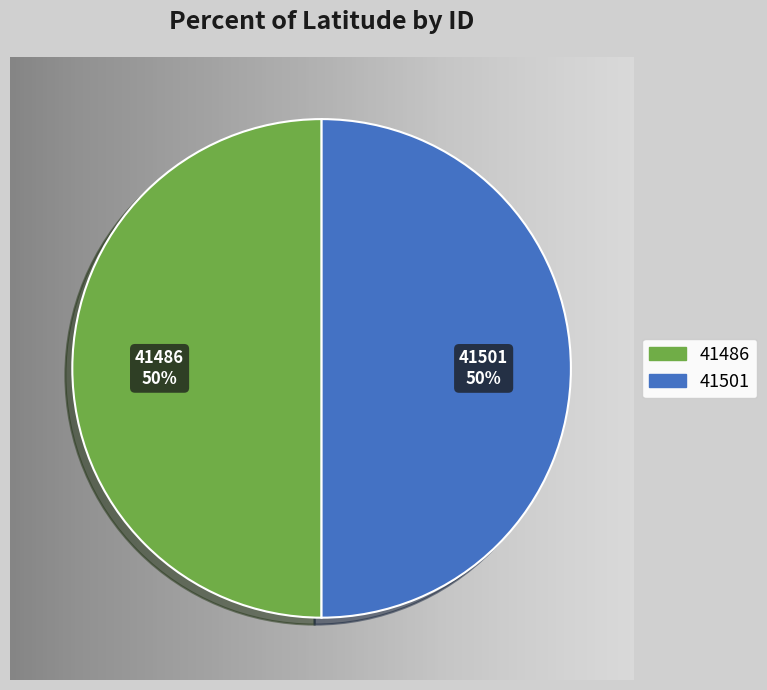

Approximately how many times larger is the value at 41486 compared to 41501?

1.0